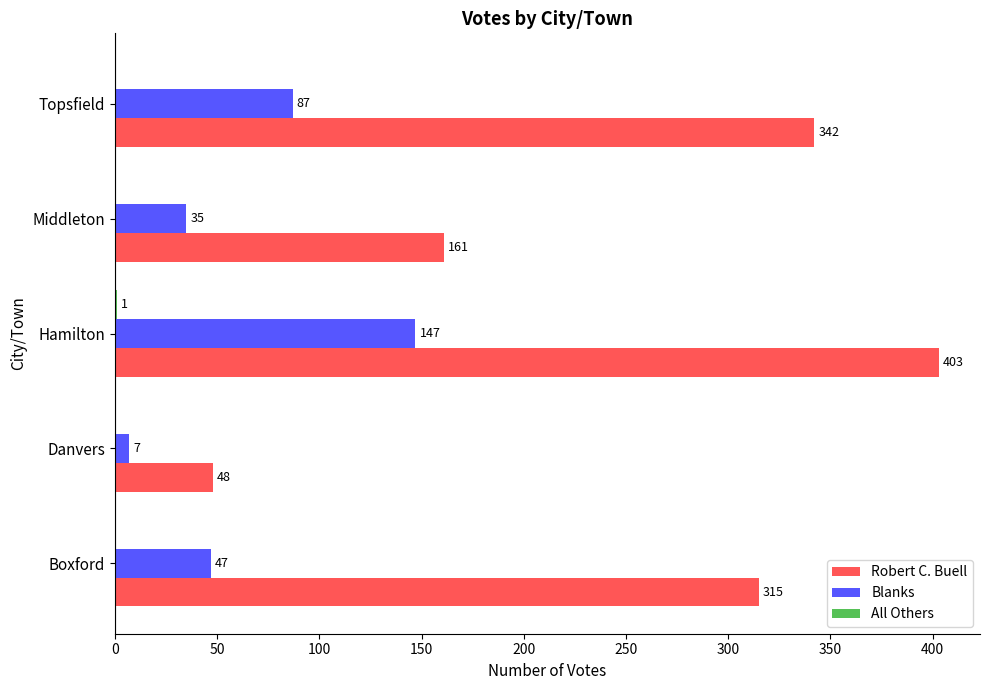

True or false: Robert C. Buell has a value of 403 at Hamilton.

True